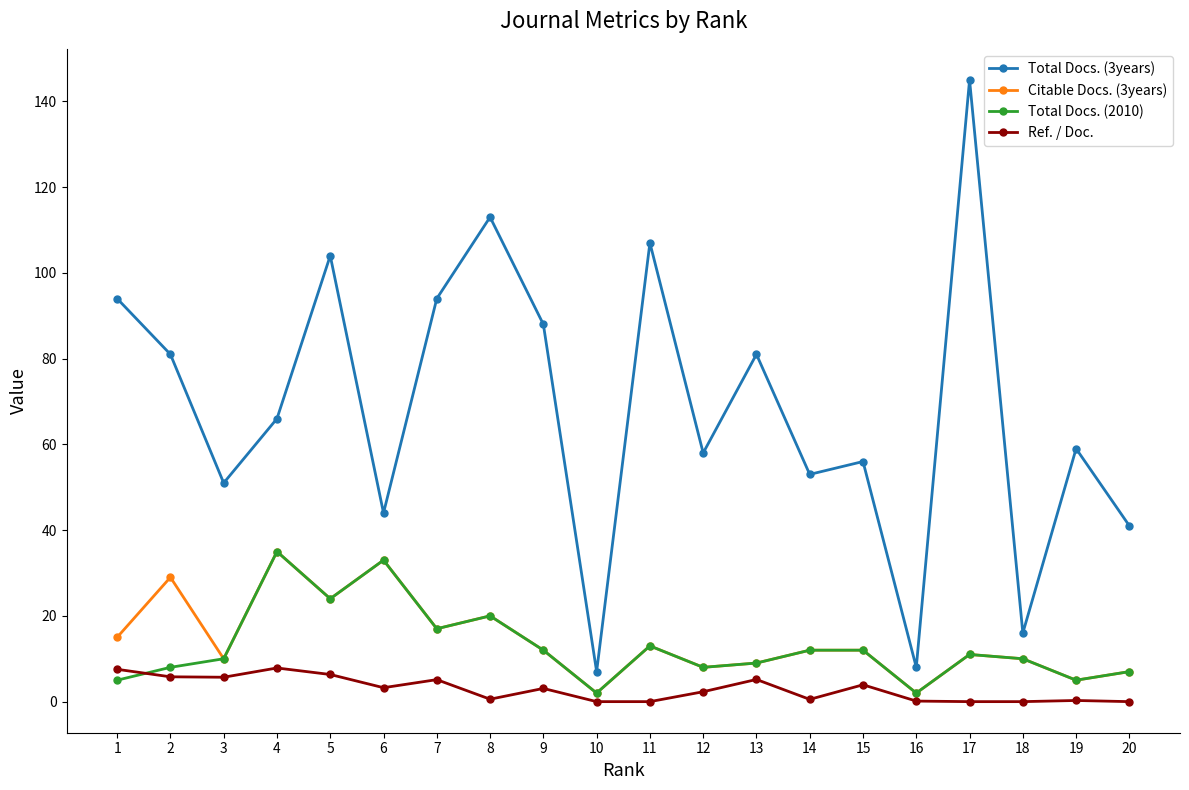

True or false: Total Docs. (2010) has more than 2 points higher than both neighbors.

True